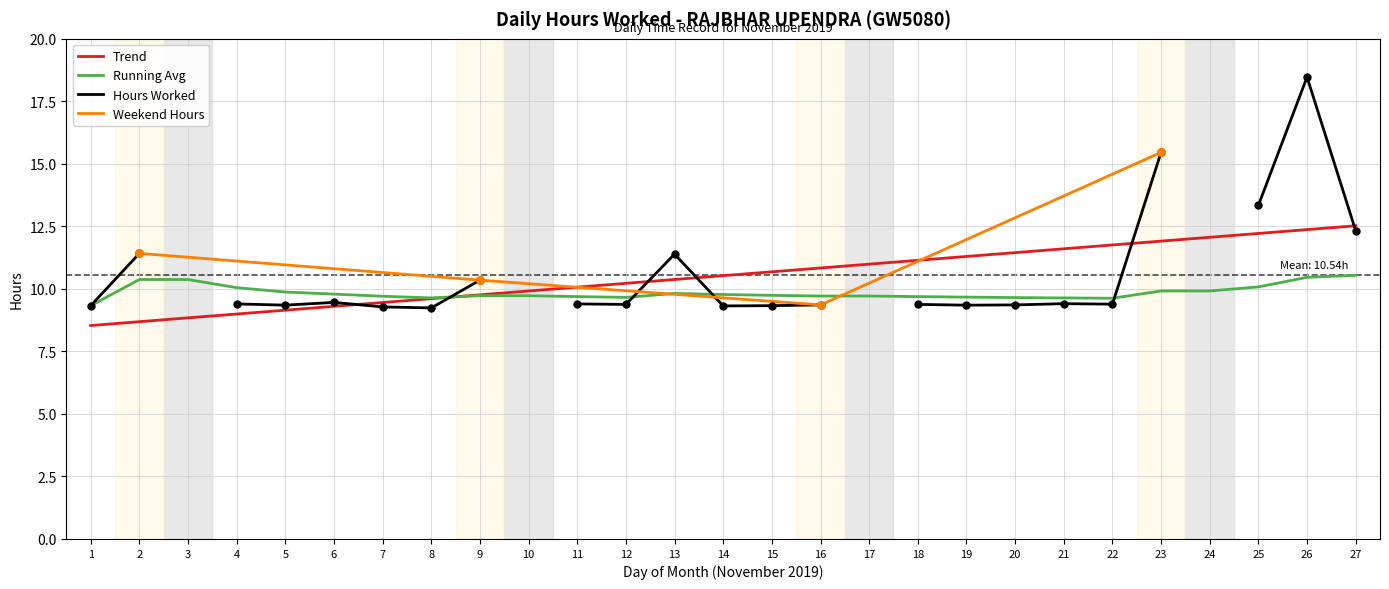

What is the change in value from 1 to 2?

+2.1